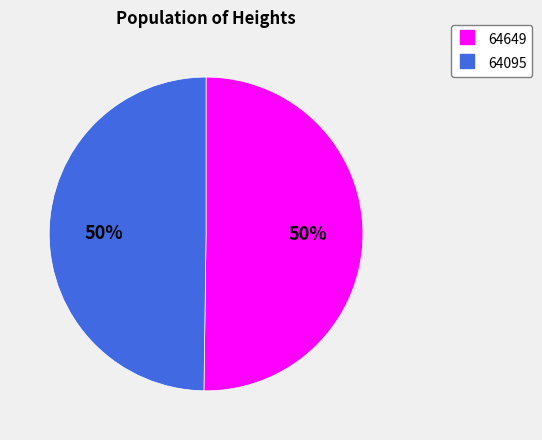

Is the sum of 64649 and 64095 greater than half?

Yes